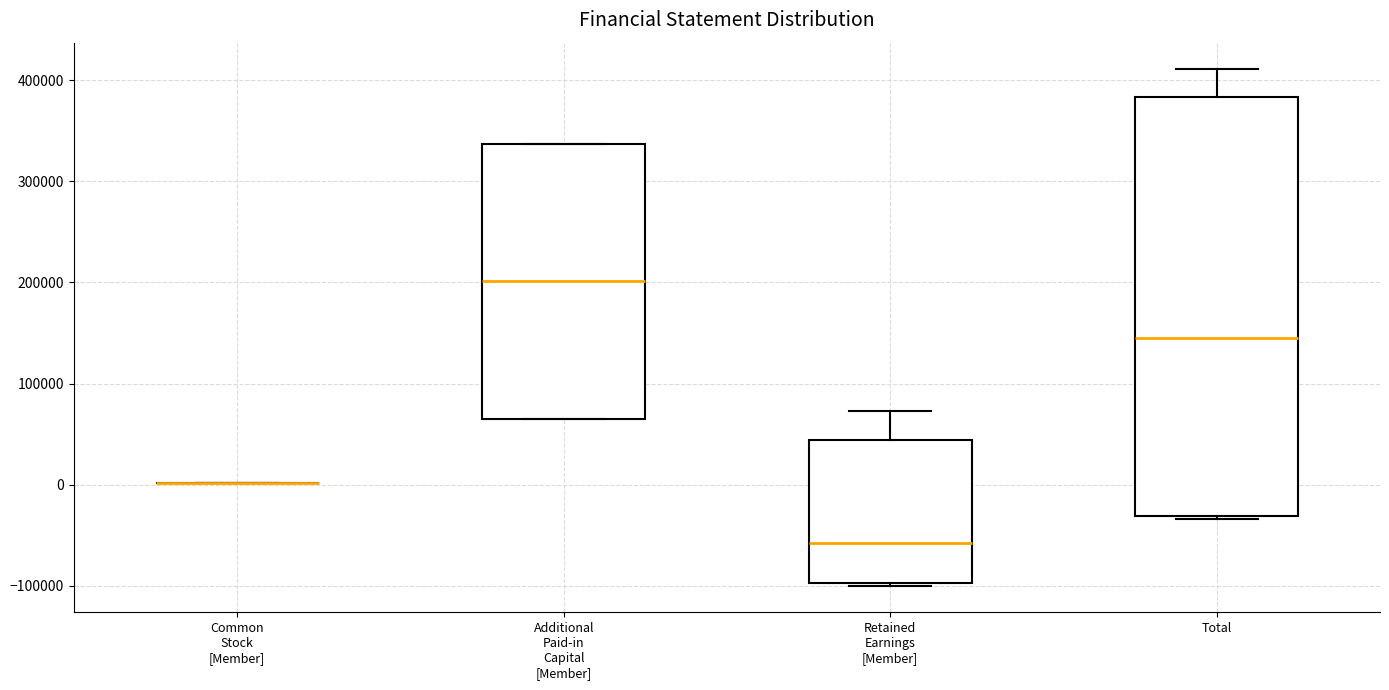

Where is the lower edge of the box for Additional Paid-in Capital [Member] on the y-axis? The values are not printed on the chart, so give them approximately, as read against the axis.

70000